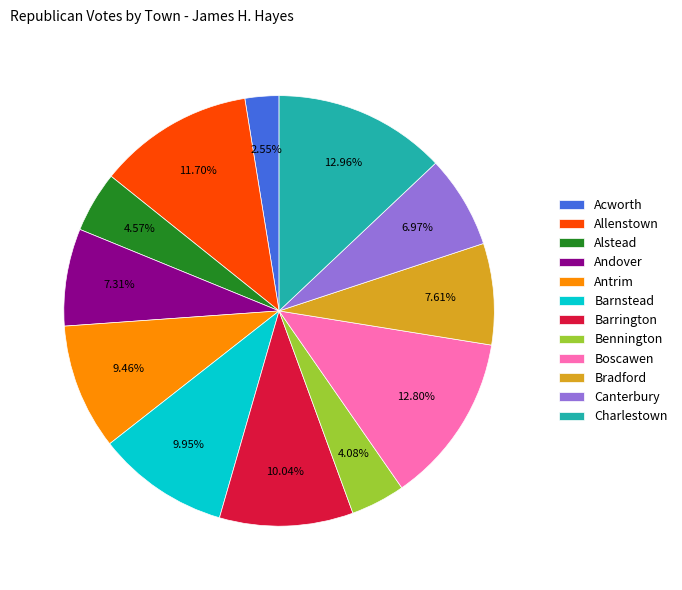

To the nearest percent, what is the combined percentage of Andover and Bennington?

11%